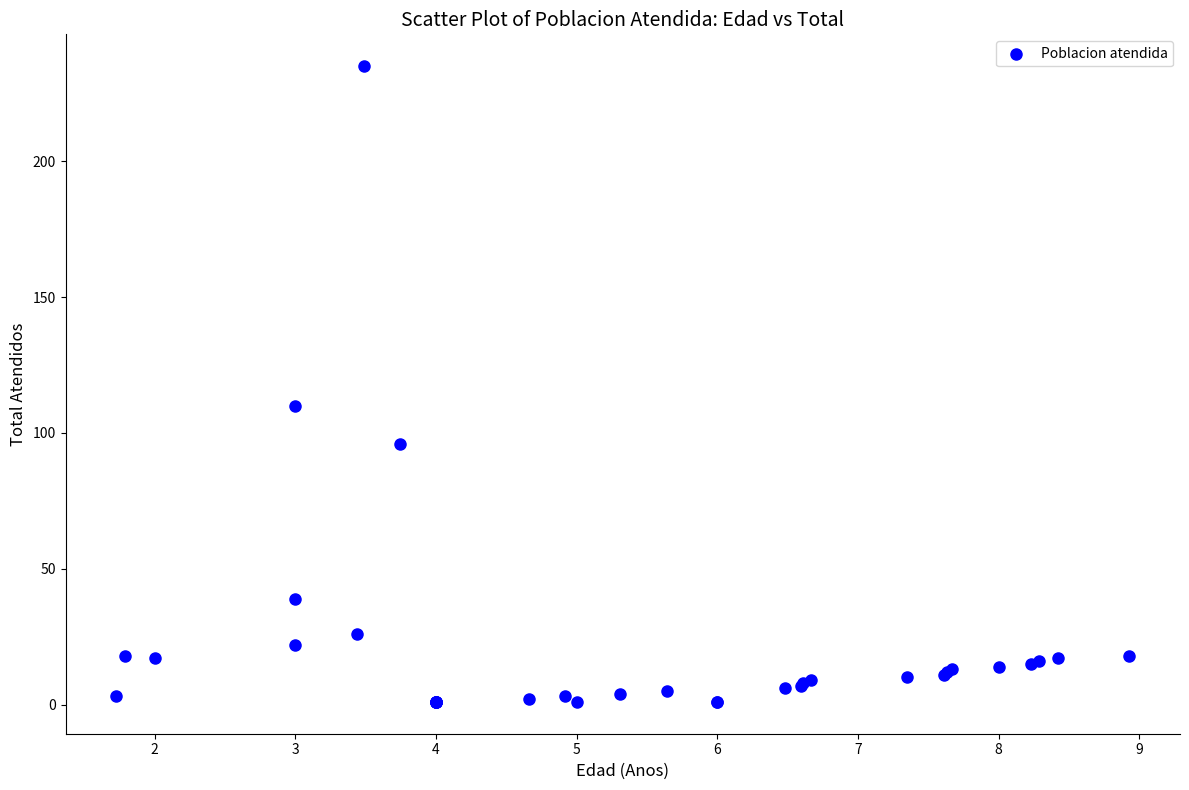

What Y value in the scatter plot is closest to 118?

110